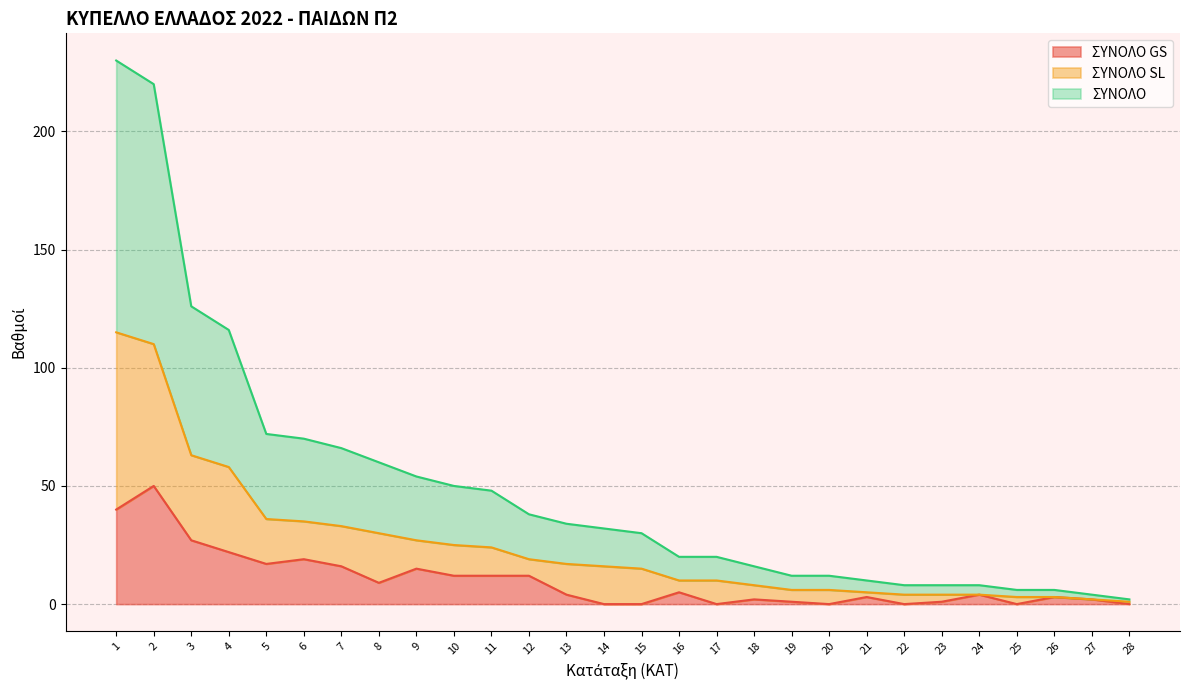

True or false: ΣΥΝΟΛΟ SL and ΣΥΝΟΛΟ intersect in this chart.

False